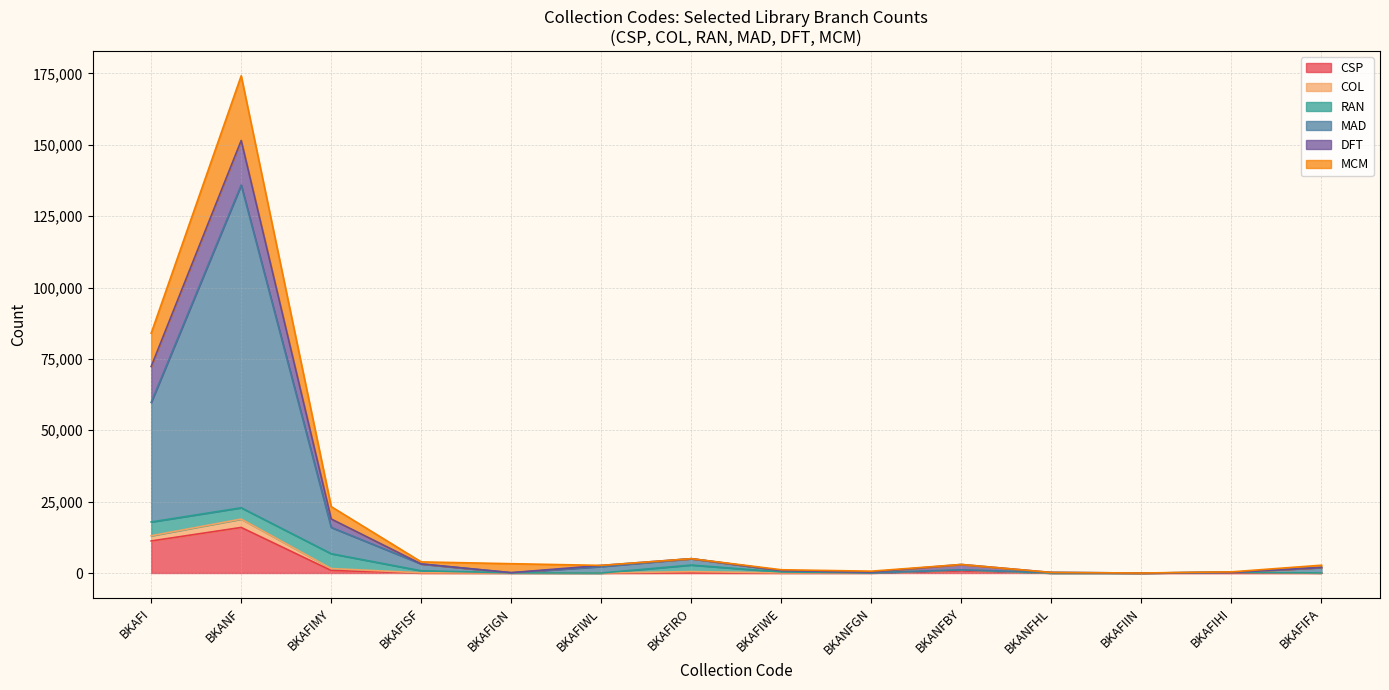

At which category is the sum across all series the highest?

BKANF